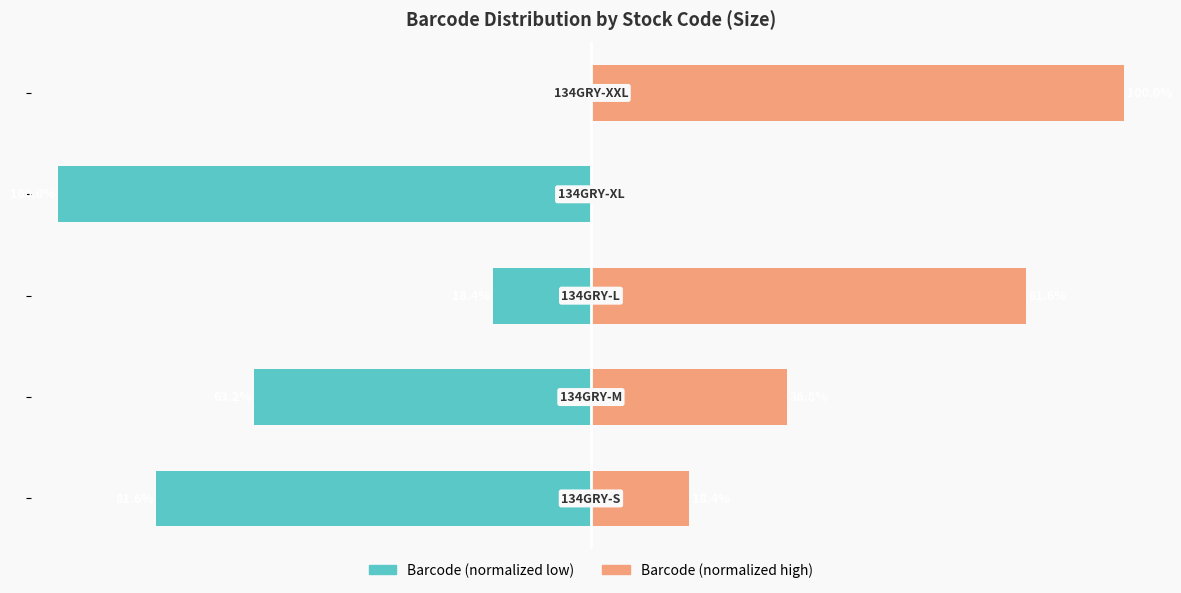

Is it true that Barcode (normalized low) equals -37.6 at −25?

False